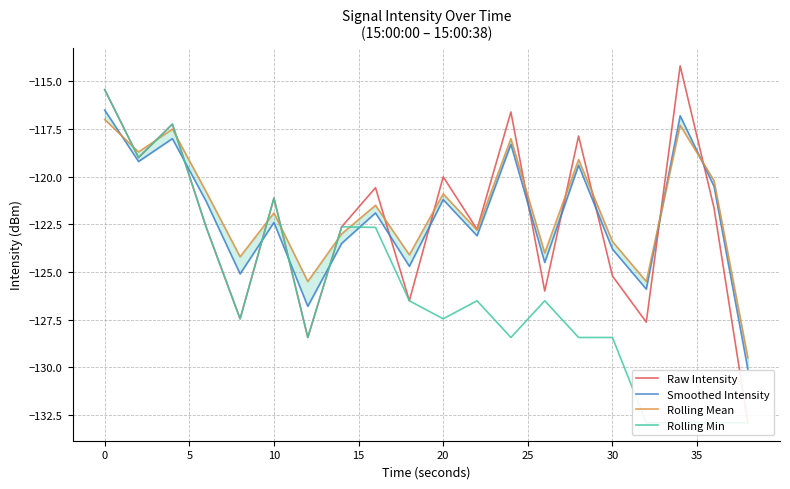

What is the value of the Rolling Mean point at the 14th from the left?

-124.0